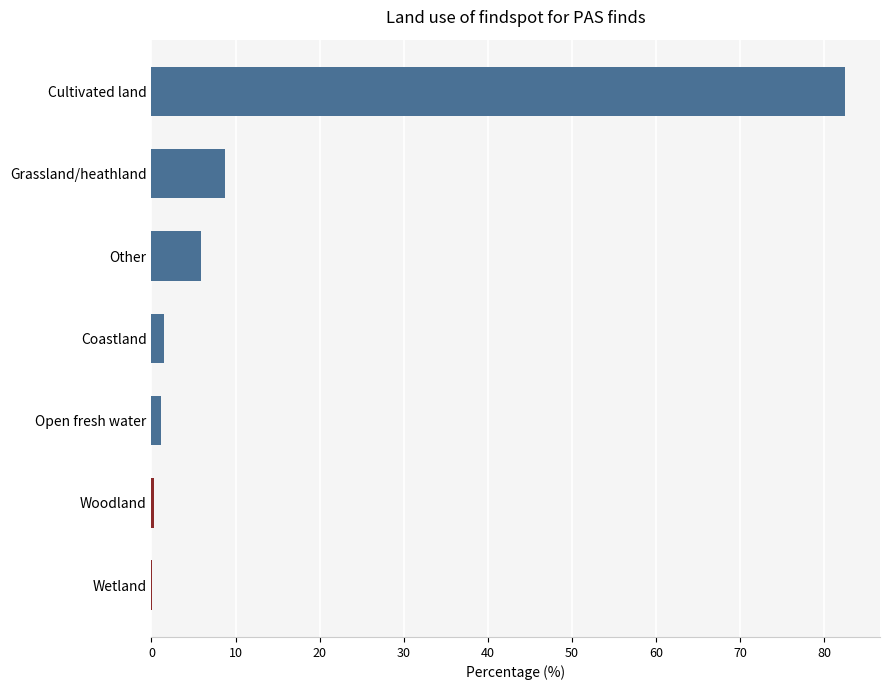

Which label corresponds to the largest value in the chart?

Cultivated land